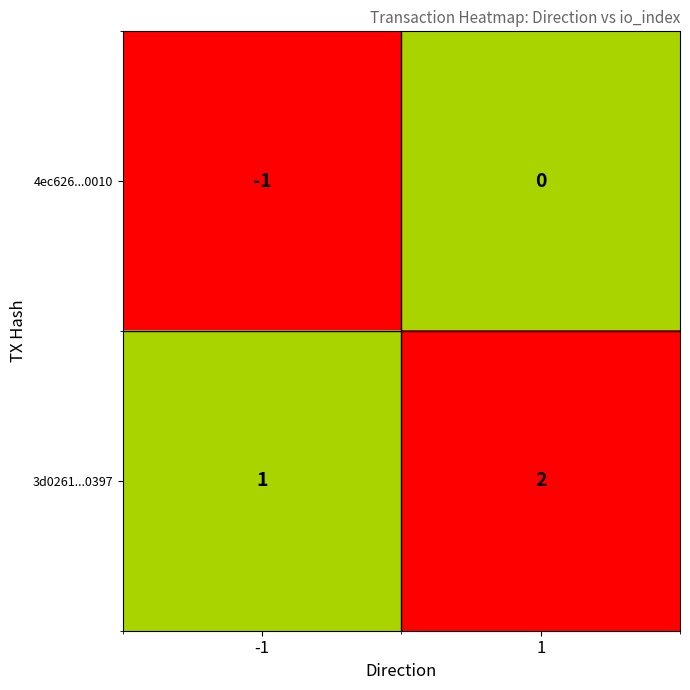

What is the sum of the 3d0261...0397 values at 1 and -1?

3